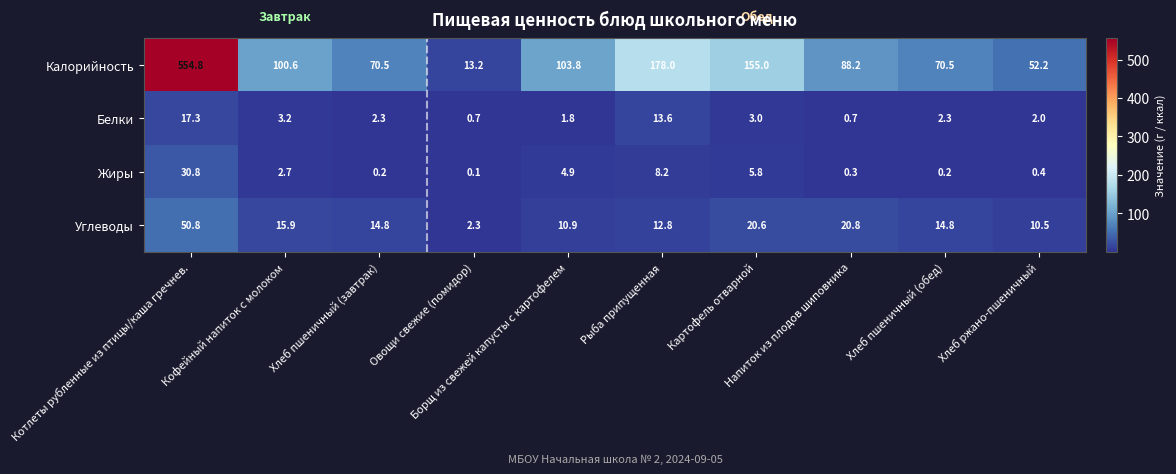

What is the maximum value for Белки?

17.3